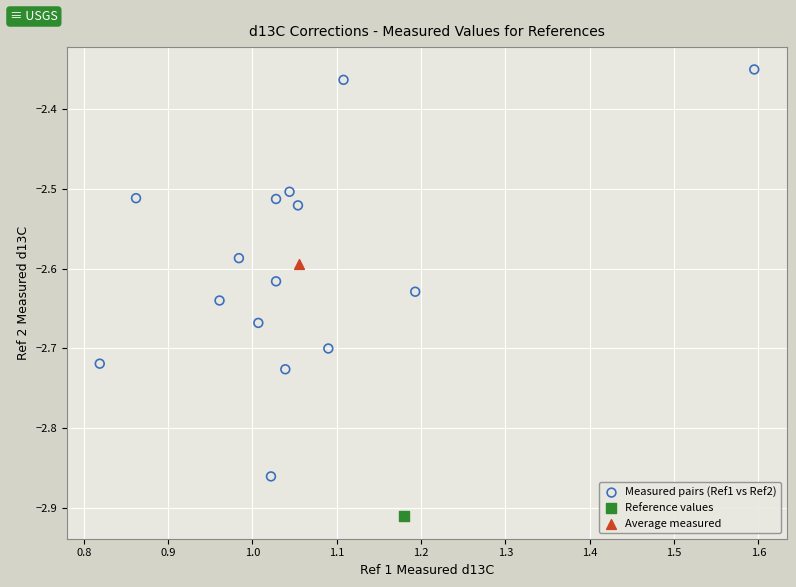

What are all the series names shown in the legend?

Measured pairs (Ref1 vs Ref2), Reference values, Average measured